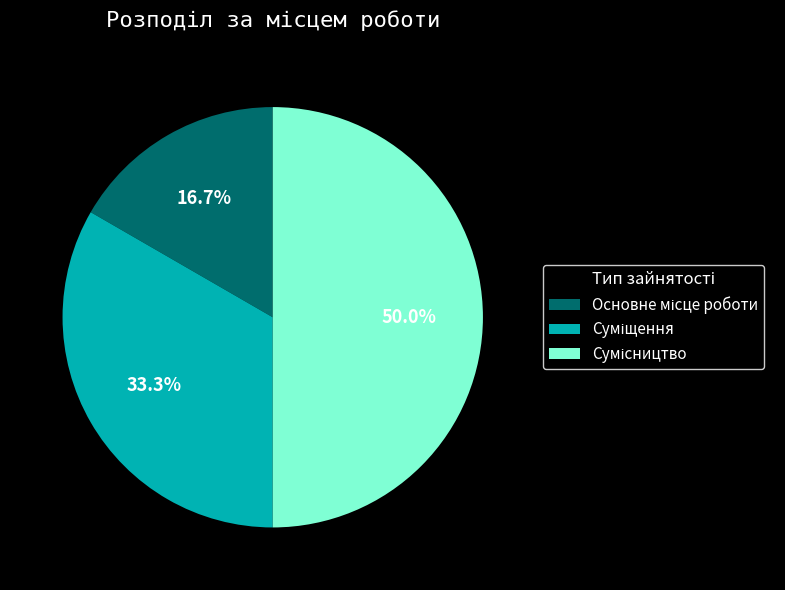

How many segments does this pie chart have?

3